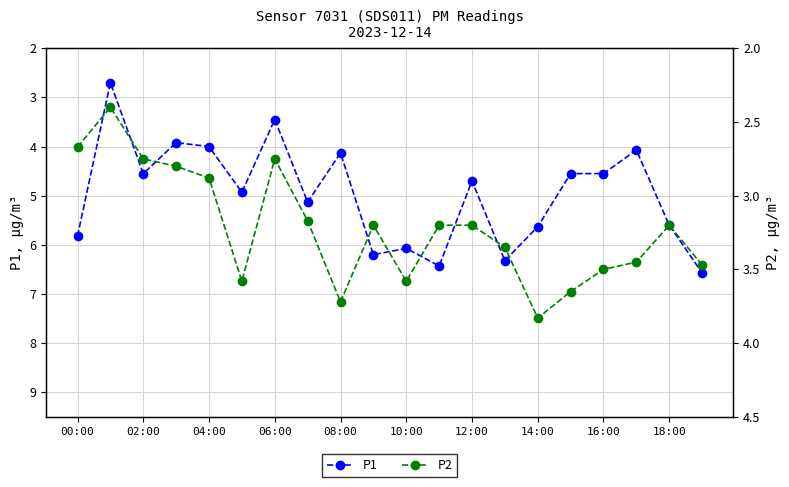

What is the sum of all P2 values?

64.3